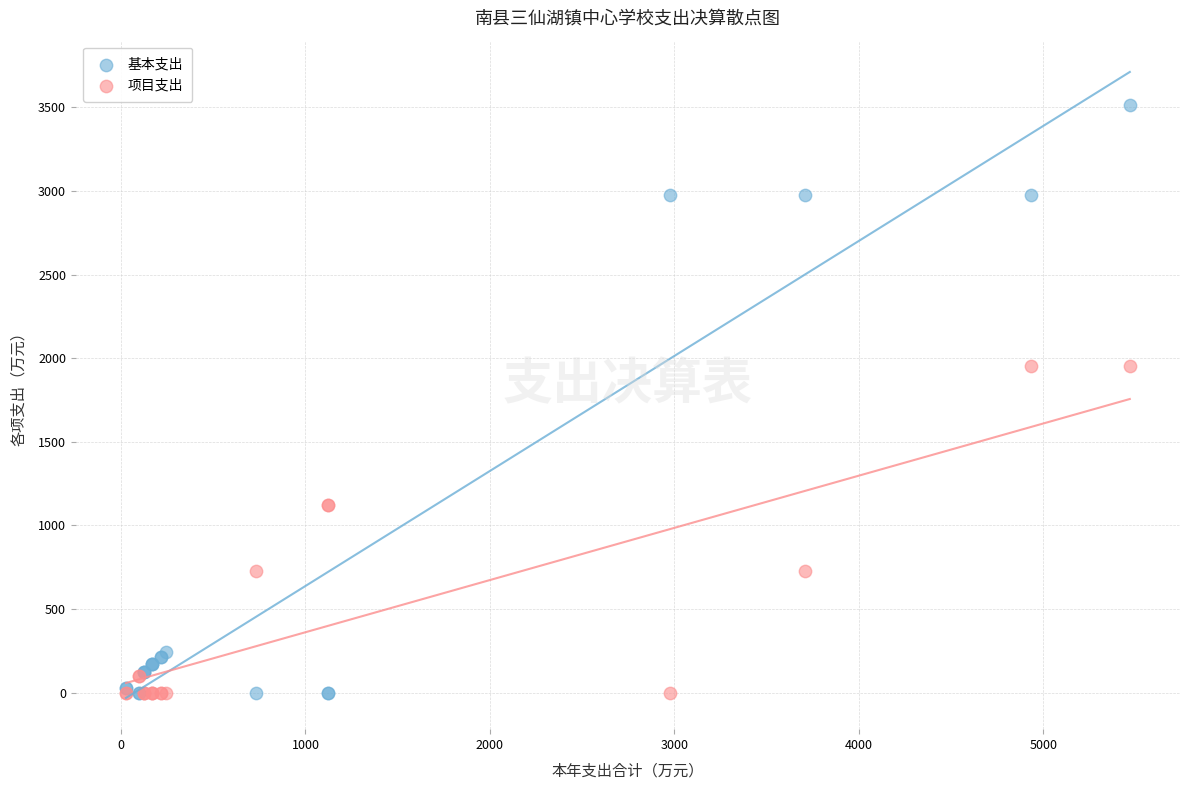

Which series contains the highest Y value?

基本支出